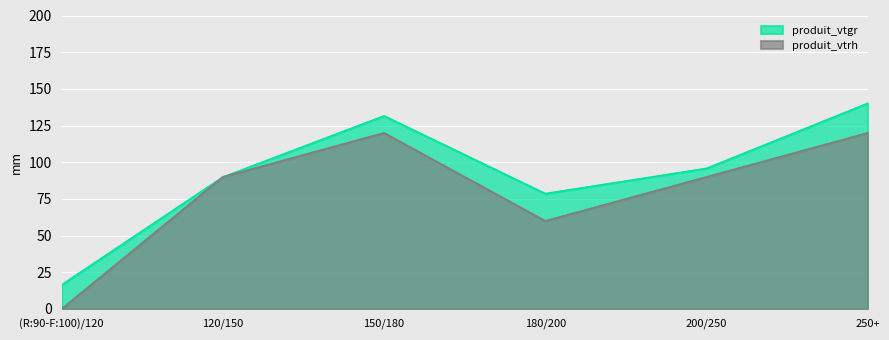

Reading left to right, transcribe all the data shown in this chart.

produit_vtgr: 16.4	89.8	131.5	78.6	95.8	140.1
produit_vtrh: 0.0	90.0	120.0	60.0	90.0	120.0